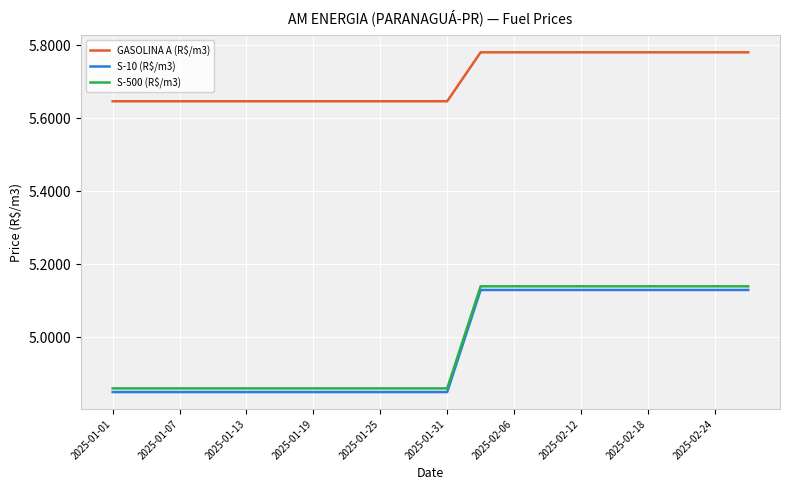

What are all the series names shown in the legend?

GASOLINA A (R$/m3), S-10 (R$/m3), S-500 (R$/m3)